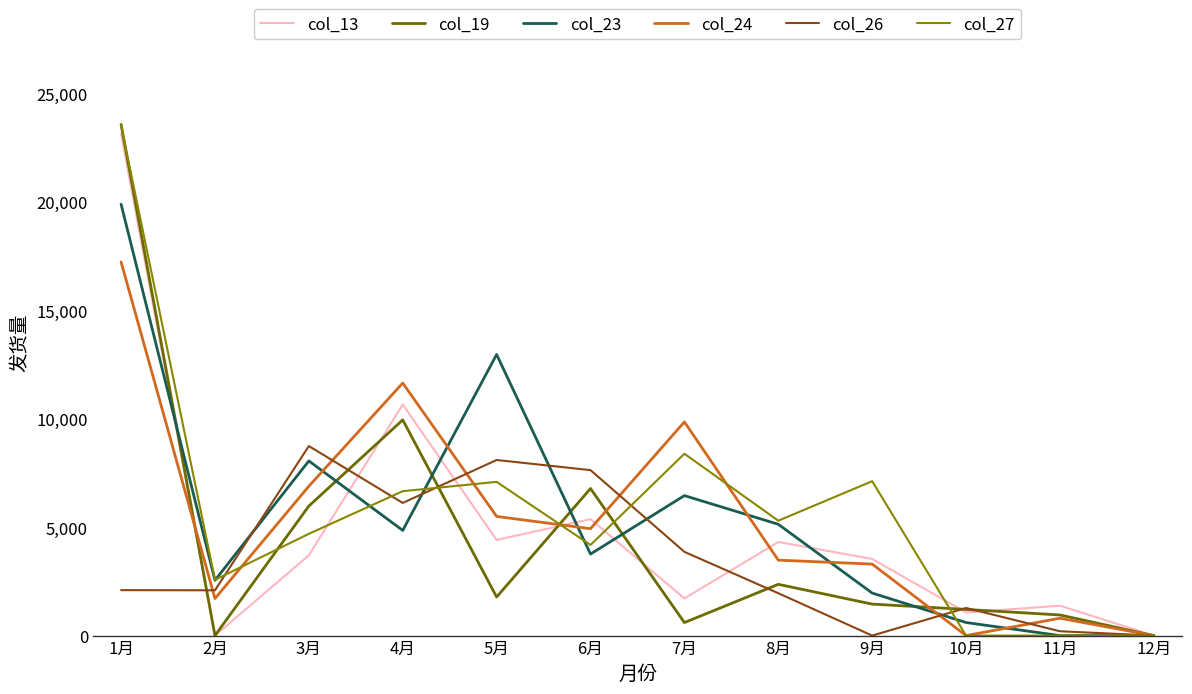

Which label corresponds to the largest value in the chart?

1月